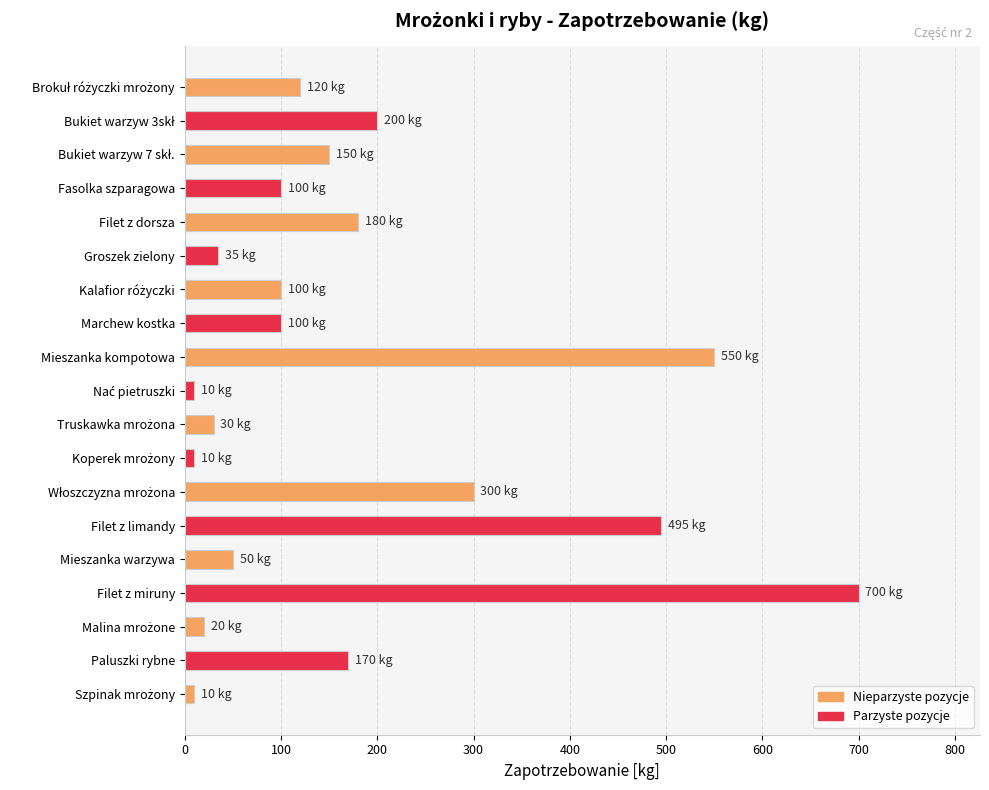

Reading top to bottom, list all the values displayed in this chart.

120	200	150	100	180	35	100	100	550	10	30	10	300	495	50	700	20	170	10